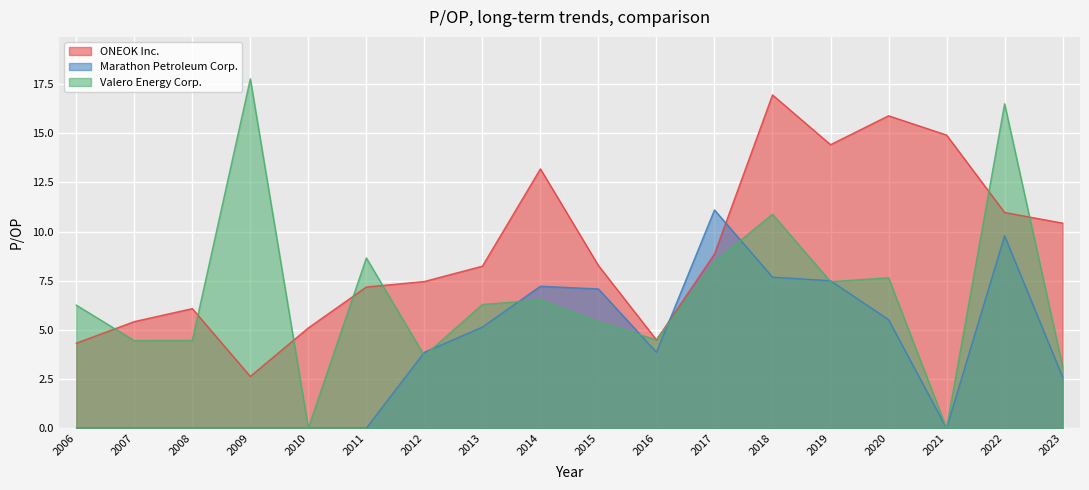

Rank the series by their average value, from lowest to highest.

Marathon Petroleum Corp., Valero Energy Corp., ONEOK Inc.